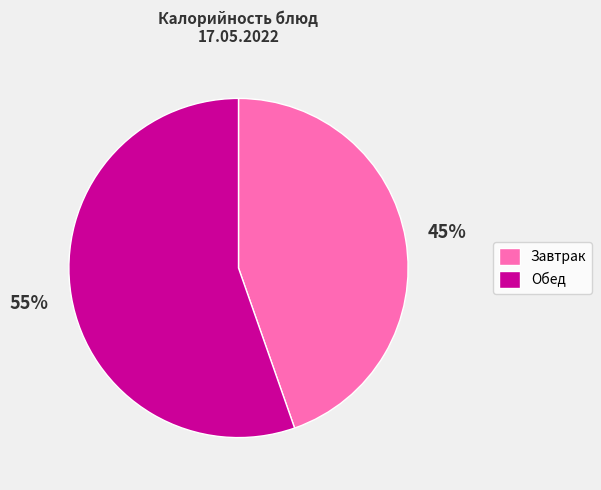

Count the number of slices in the pie.

2